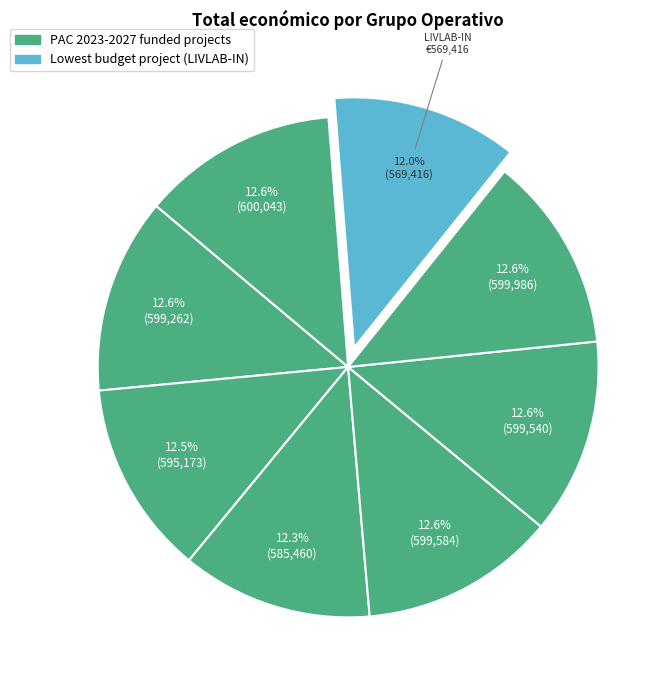

How many segments does this pie chart have?

8